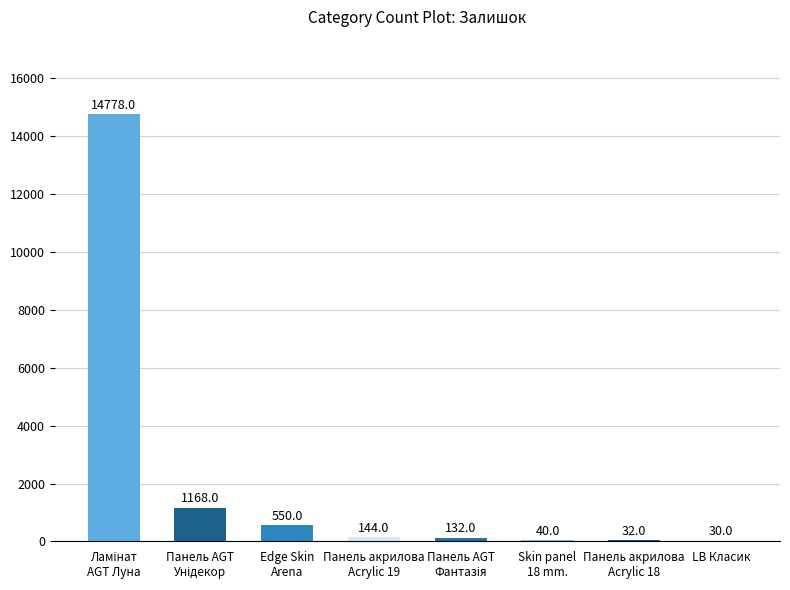

The chart shows a value of 30 at LB Класик. True or false?

True